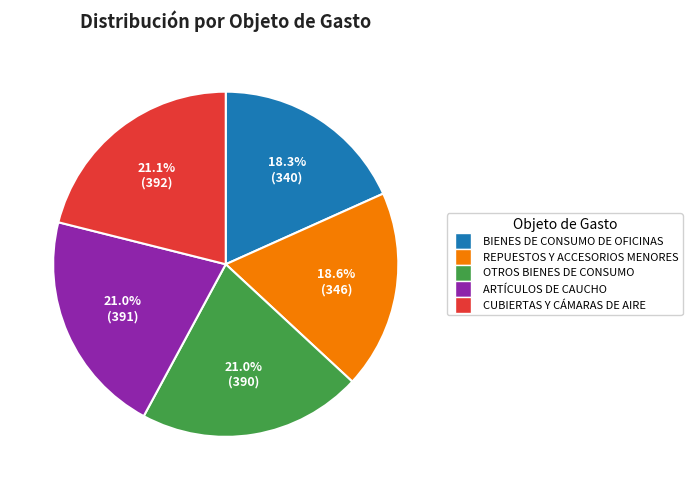

How many segments does this pie chart have?

5